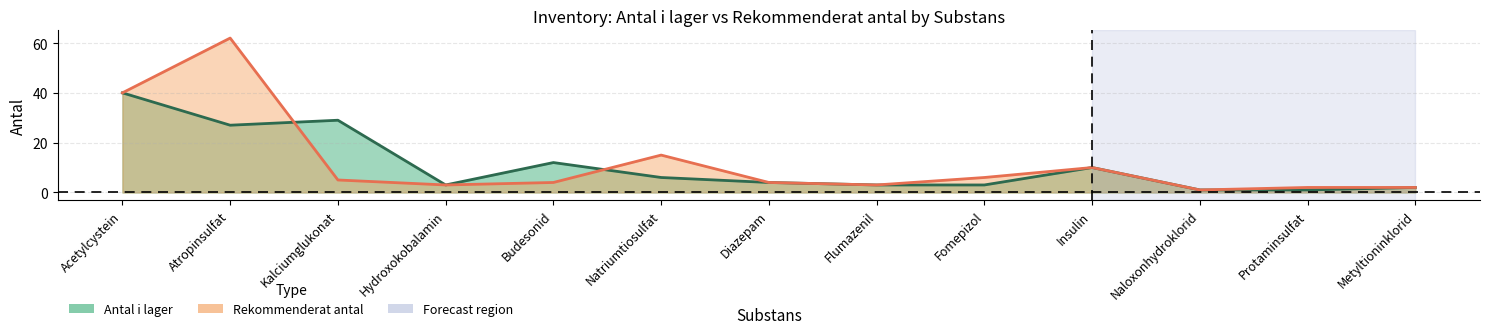

Which category has the highest value across all series?

Atropinsulfat